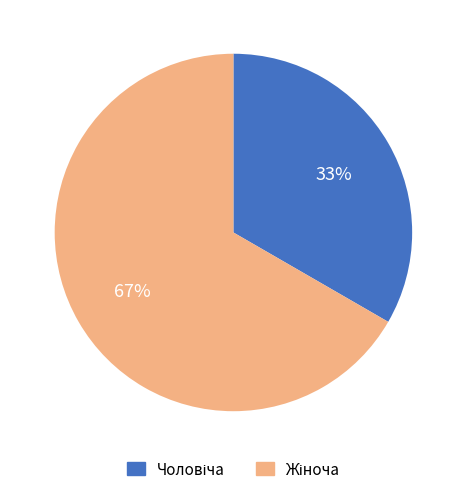

Is there any slice that represents more than half of the pie?

Yes